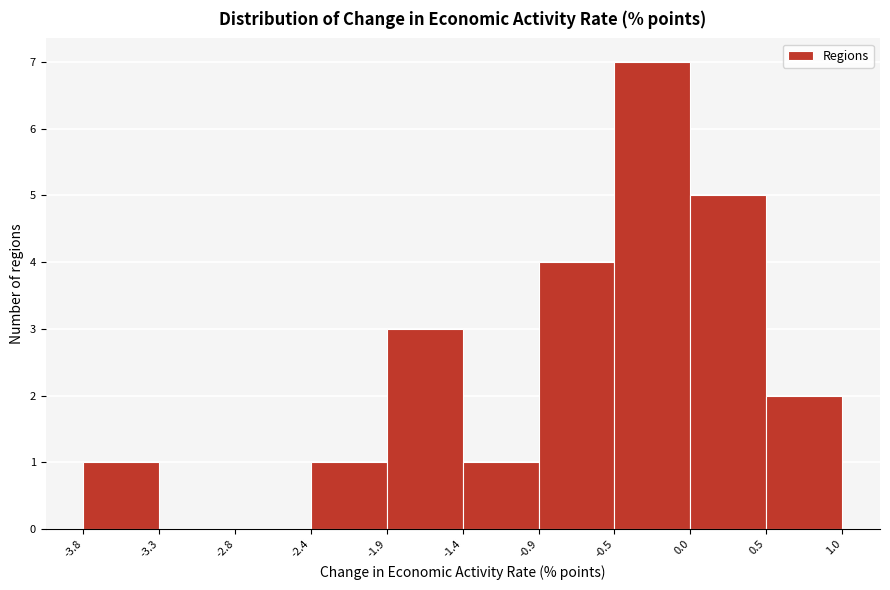

Reading left to right, list every bar in this chart as the range it spans on the x-axis followed by its height. The values are not printed on the chart, so give them approximately, as read against the axis.

-3.8 to -3.3: 1
-3.3 to -2.8: 0
-2.8 to -2.4: 0
-2.4 to -1.9: 1
-1.9 to -1.4: 3
-1.4 to -0.9: 1
-0.9 to -0.5: 4
-0.5 to 0.0: 7
0.0 to 0.5: 5
0.5 to 1.0: 2